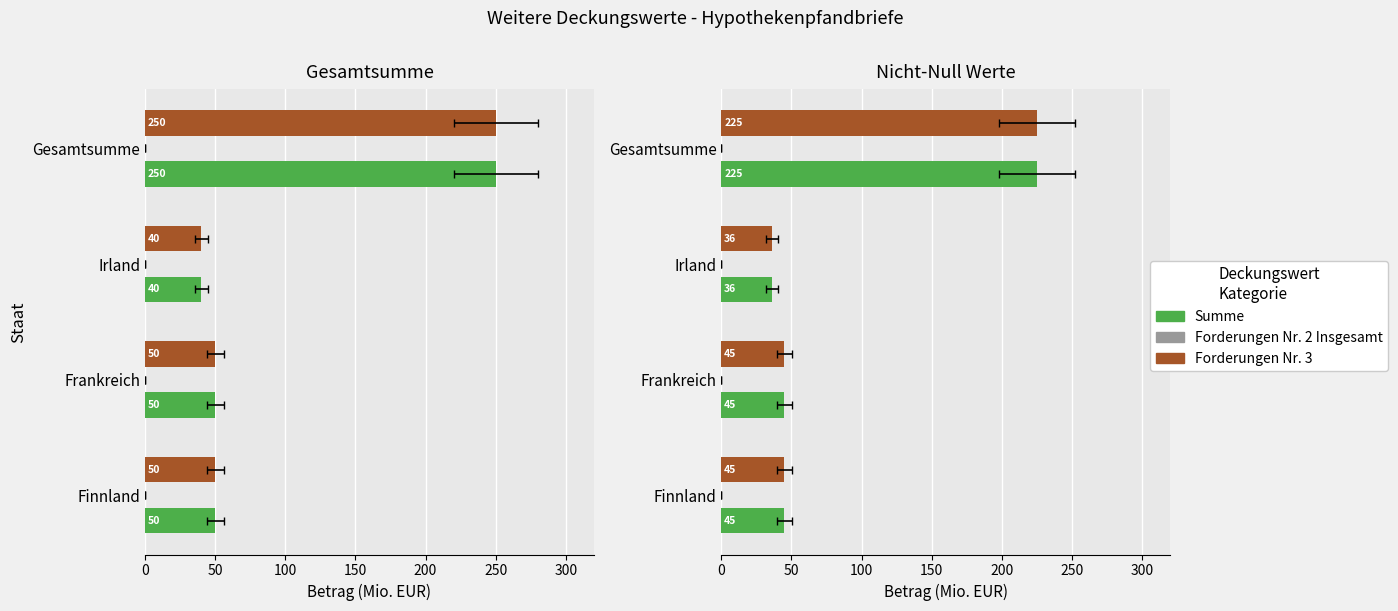

Which series has the largest range (max minus min)?

Summe